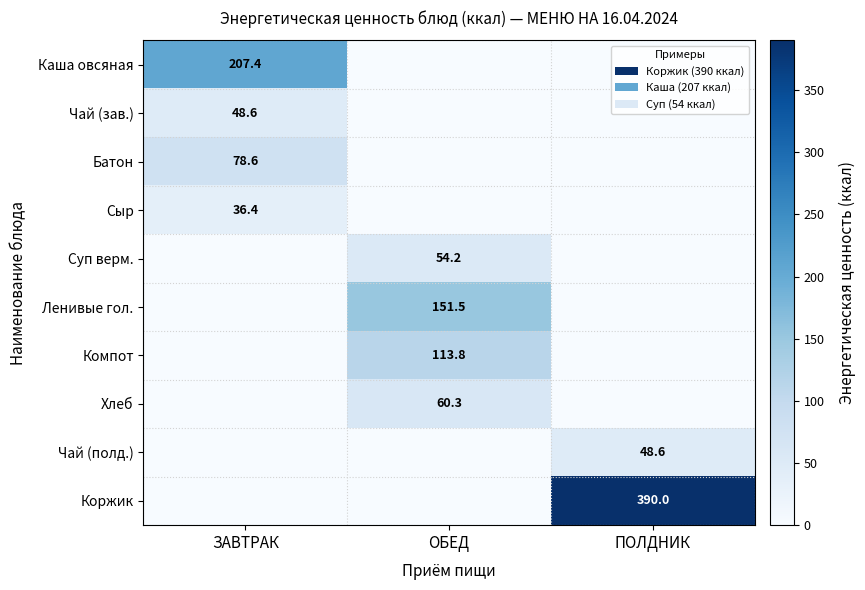

The value of Ленивые гол. at ОБЕД is 151.5. True or false?

True